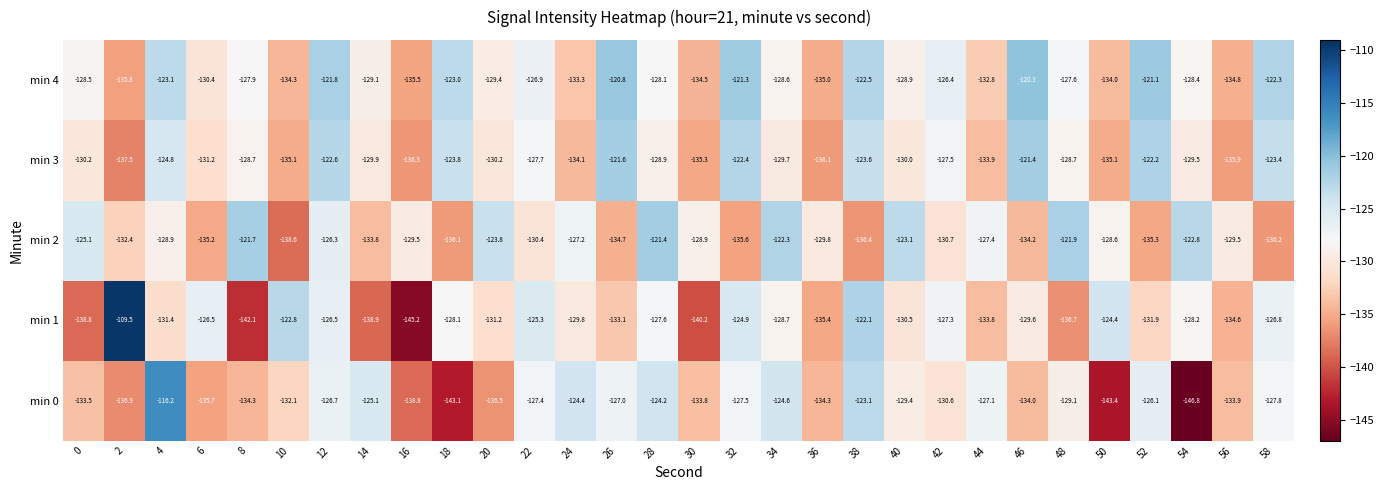

At which label is min 0 closest to -131?

42